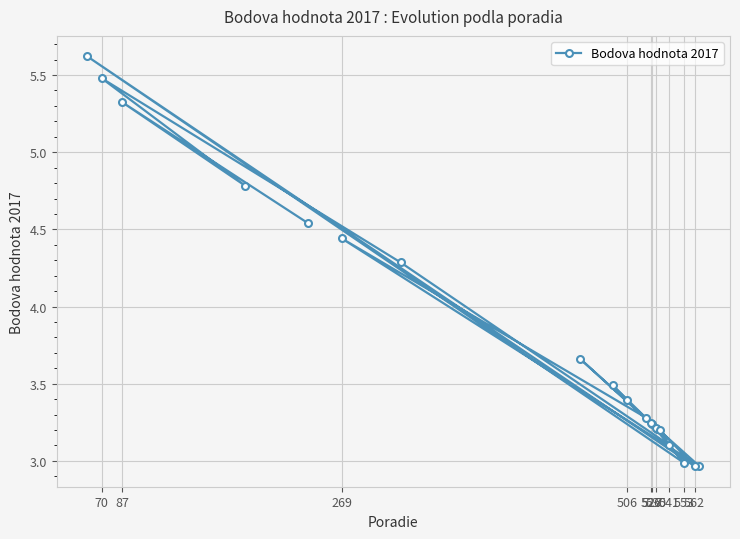

How many categories are shown in the chart?

20